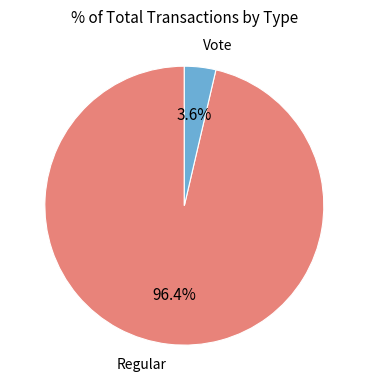

To the nearest percent, what is the combined percentage of Vote and Regular?

100%